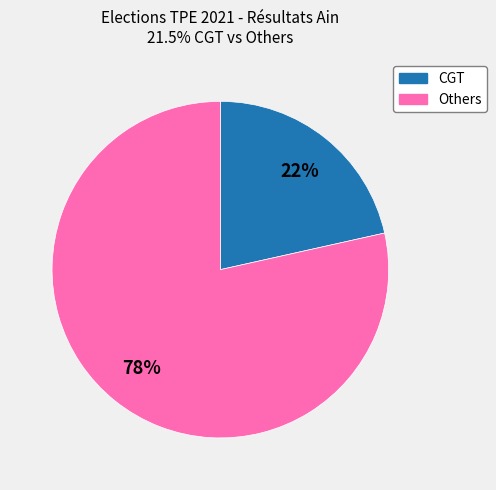

To the nearest percent, what is the average slice percentage?

50%